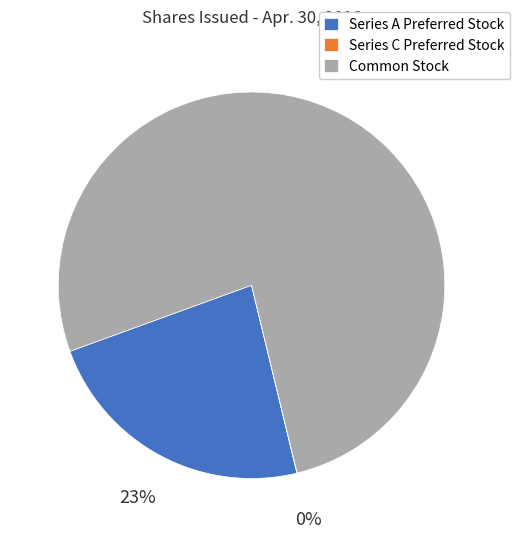

Combined, do Common Stock and Series A Preferred Stock account for over 50%?

Yes